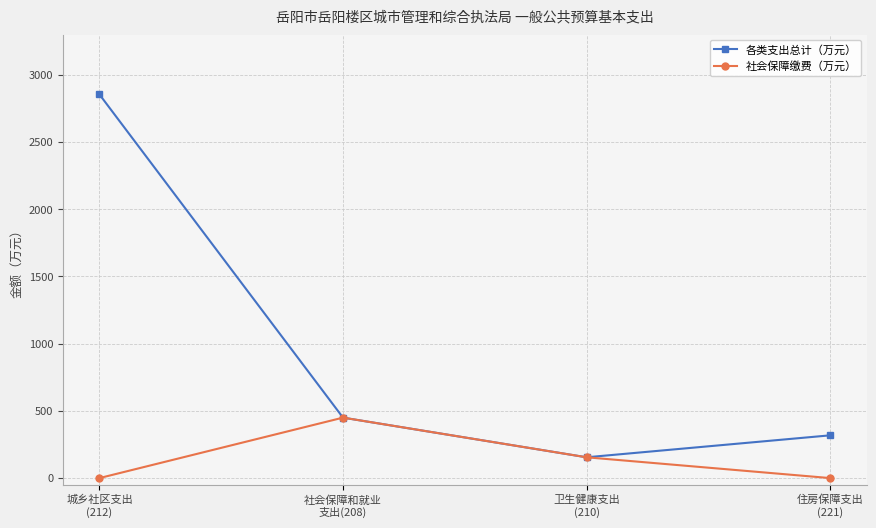

What is the value of the 社会保障缴费（万元） point at the 3rd from the left?

154.7